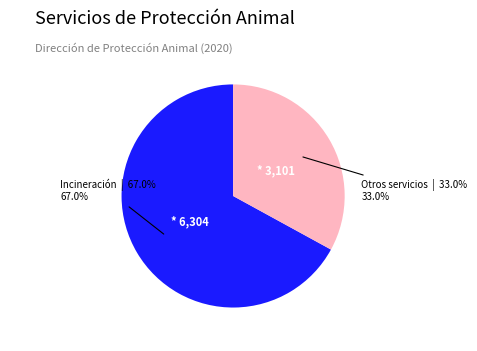

Is the sum of Incineración and Otros servicios greater than half?

Yes